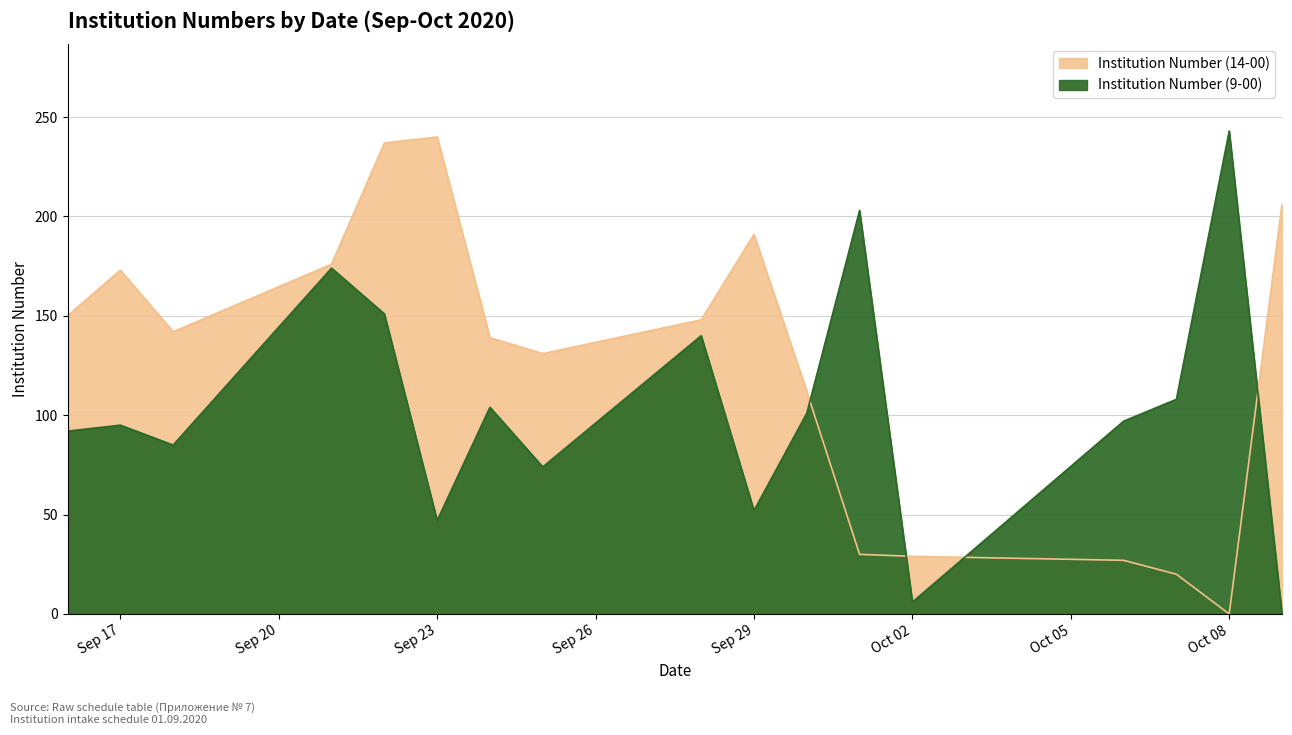

At which label does Institution Number (14-00) reach its peak?

Sep 23